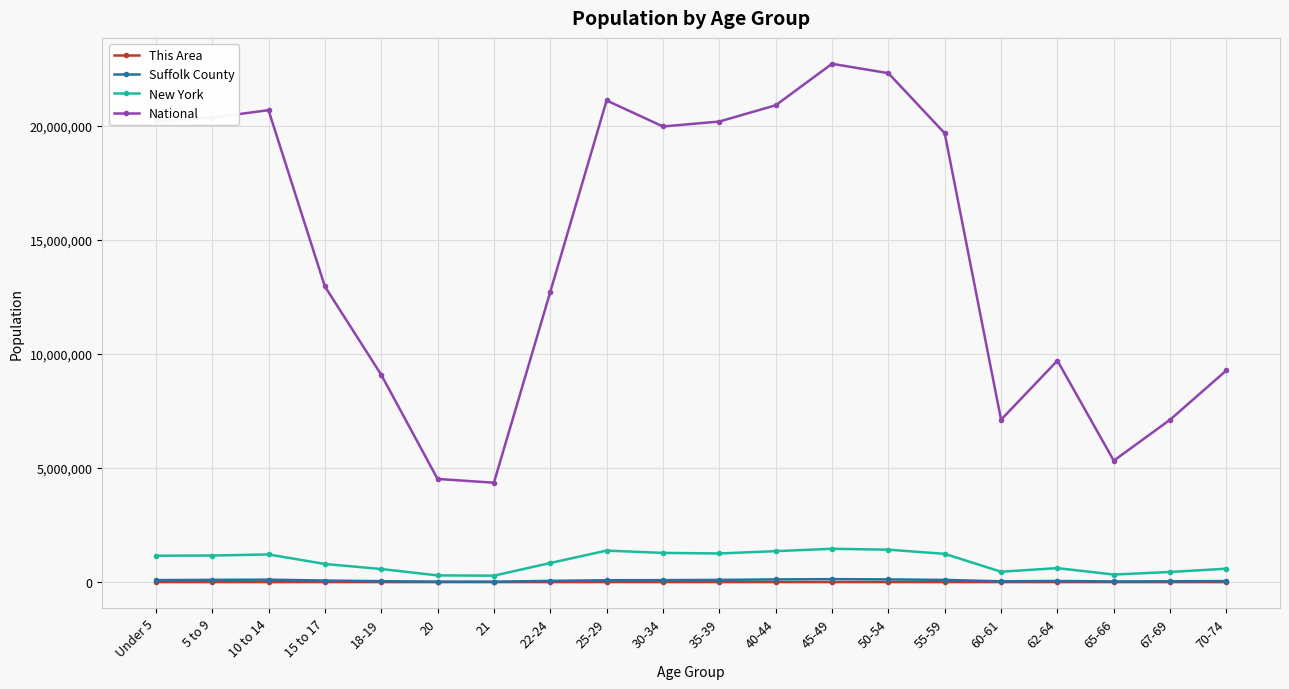

How many values in the This Area series are below 211?

10